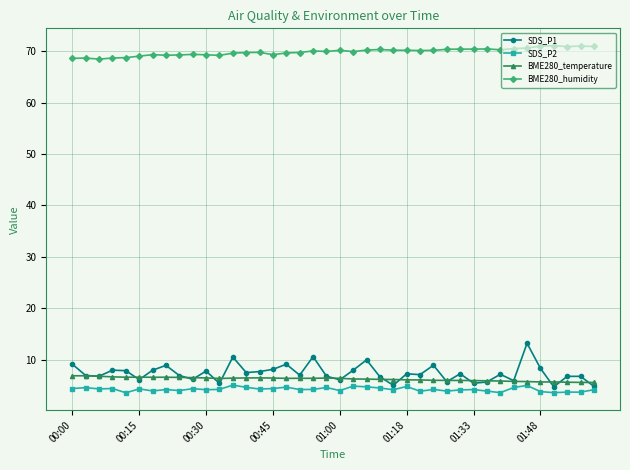

What is the smallest value displayed?

3.6